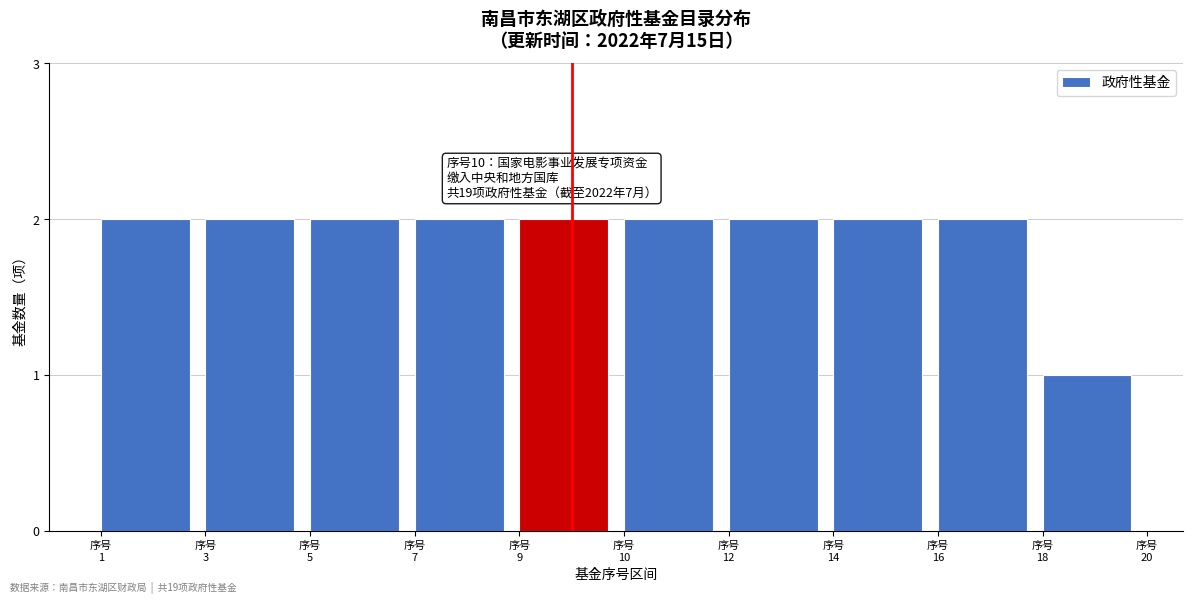

Reading right to left, list all the values displayed in this chart.

1	2	2	2	2	2	2	2	2	2